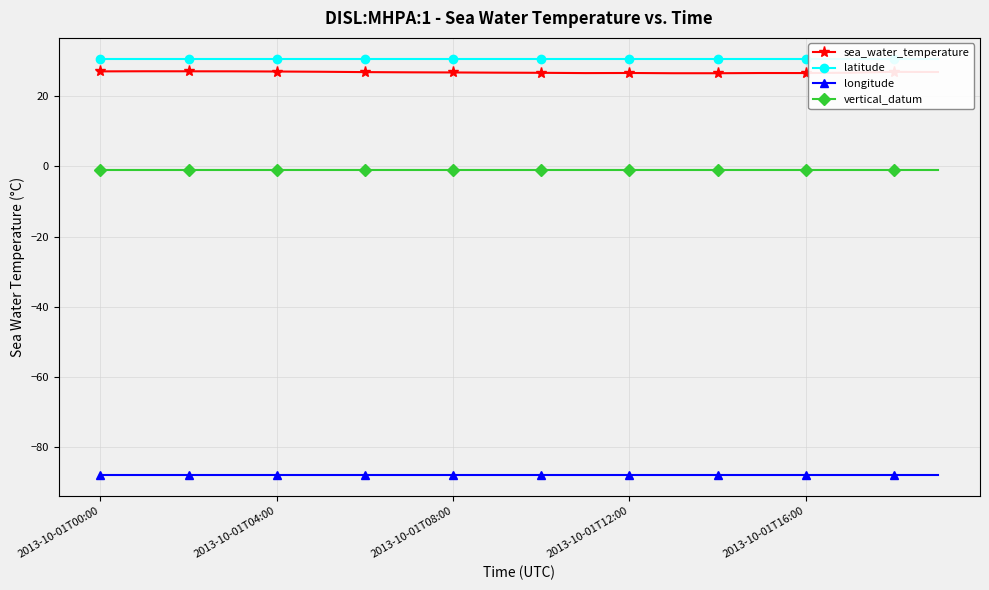

Which series has the largest total across all categories?

latitude